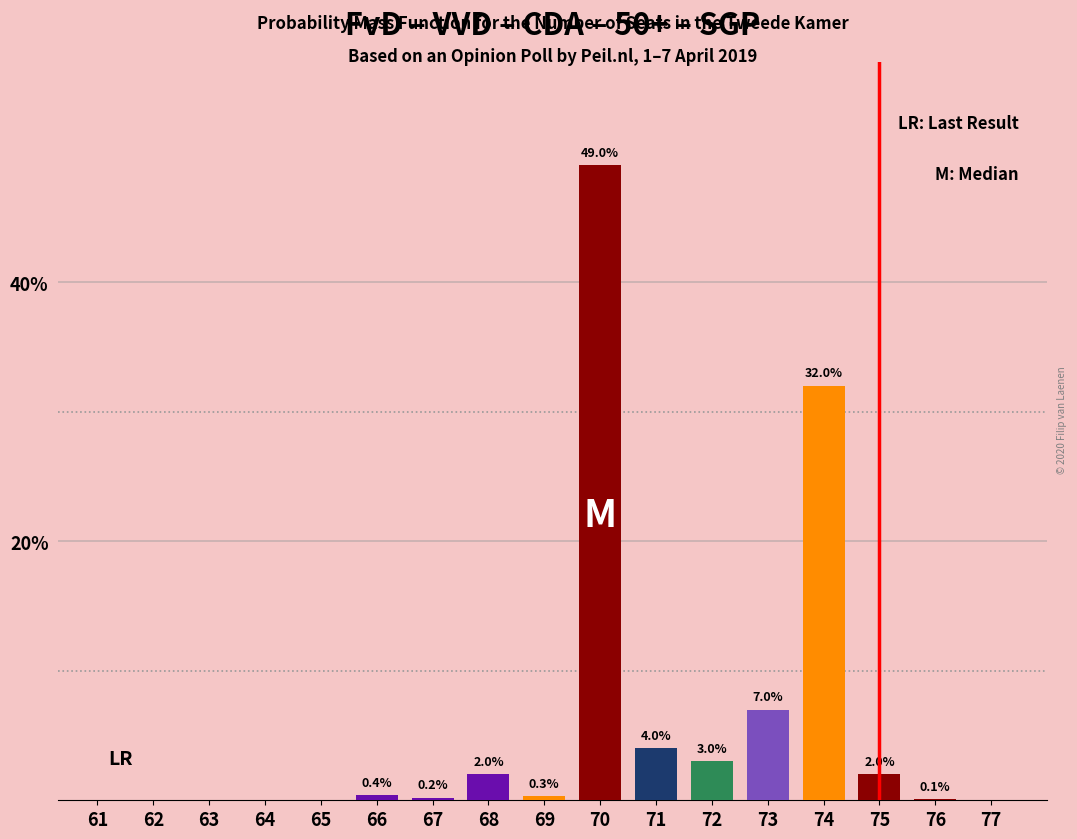

Reading right to left, extract all data points from this chart.

77=0.0	76=0.1	75=2.0	74=32.0	73=7.0	72=3.0	71=4.0	70=49.0	69=0.3	68=2.0	67=0.2	66=0.4	65=0.0	64=0.0	63=0.0	62=0.0	61=0.0